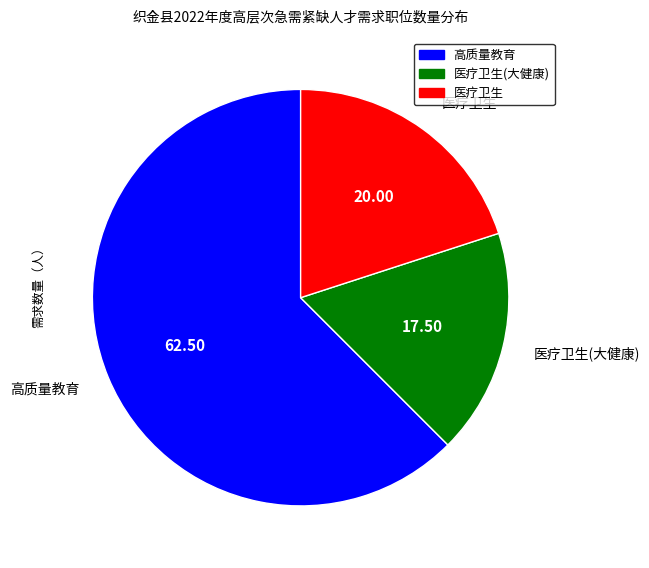

Does any single category account for the majority?

Yes